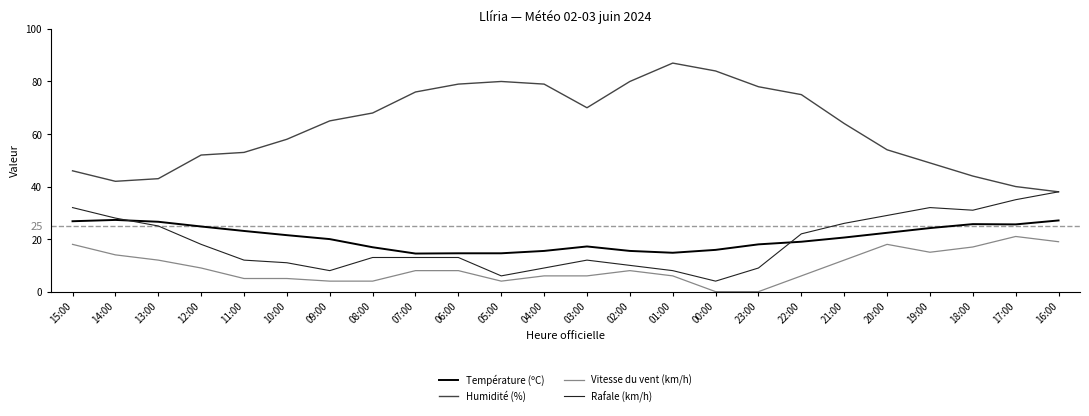

How many values in the Humidité (%) series are below 65?

12